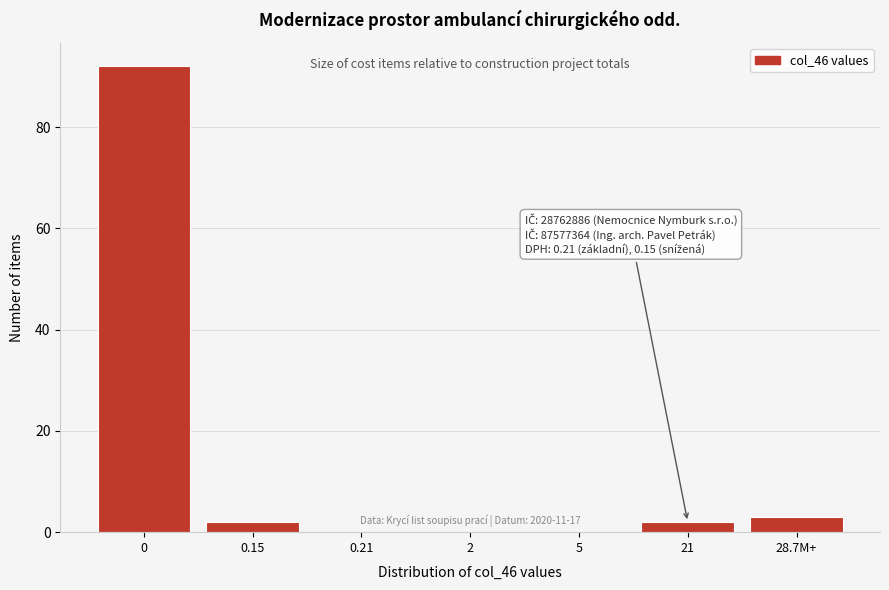

Reading right to left, list all the values displayed in this chart.

28.7M+=3	21=2	5=0	2=0	0.21=0	0.15=2	0=92